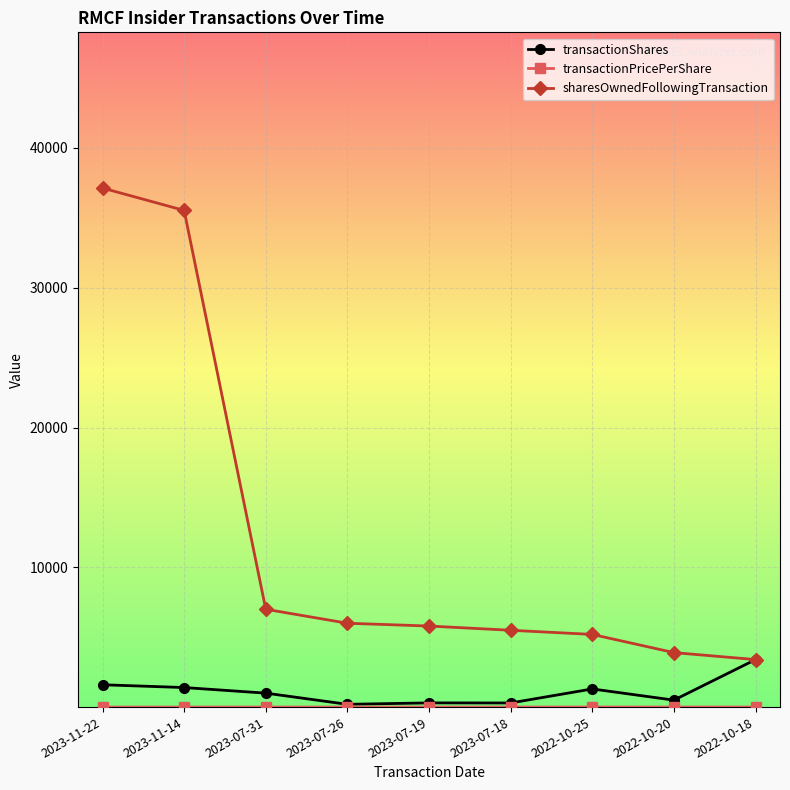

How many lines are shown in the chart?

3